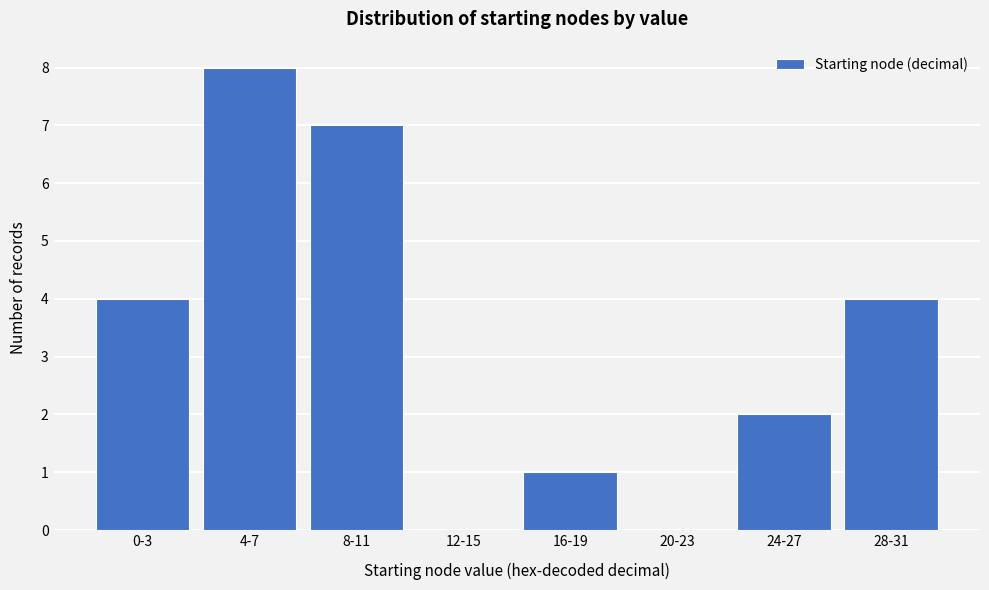

Reading left to right, extract all data points from this chart.

0-3=4	4-7=8	8-11=7	12-15=0	16-19=1	20-23=0	24-27=2	28-31=4